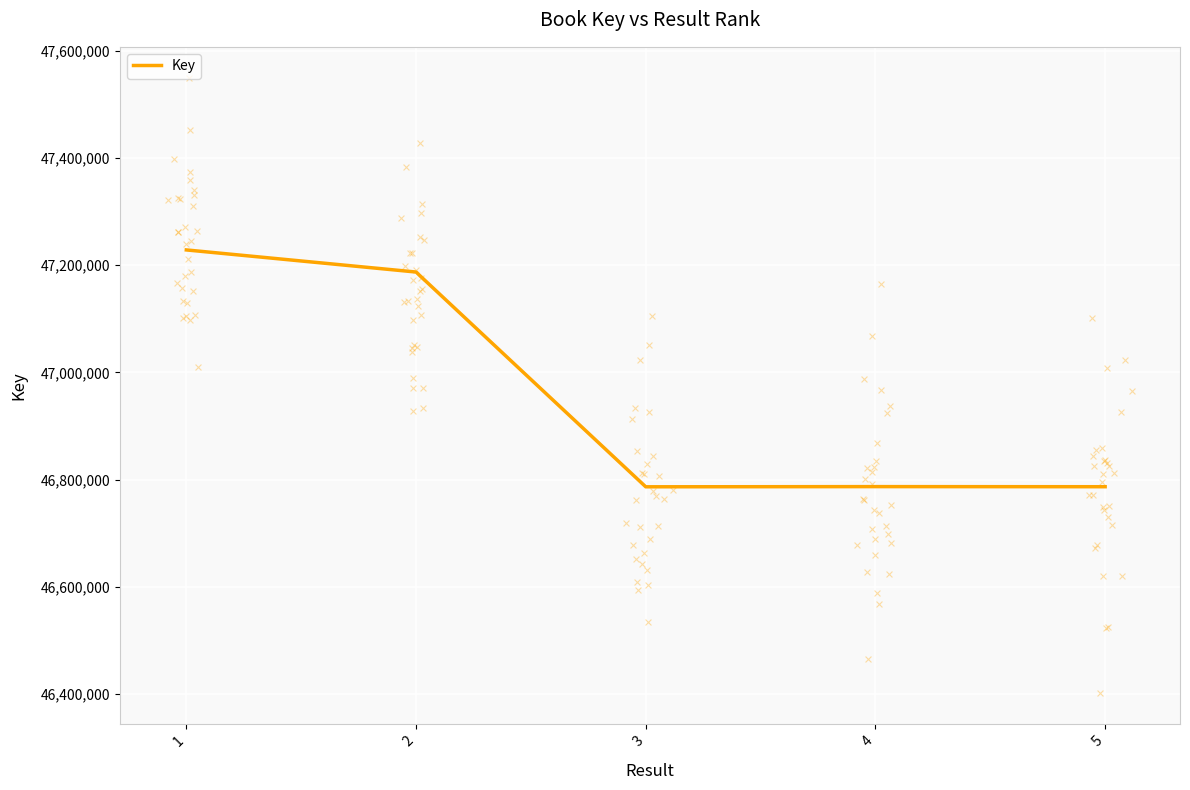

What is the change in value from 1 to 2?

-41214